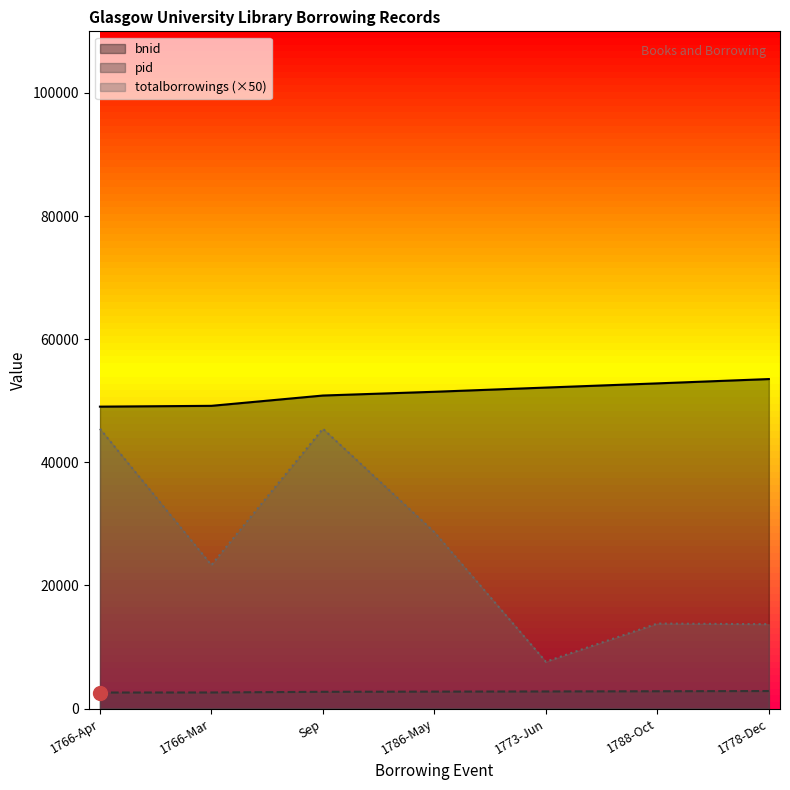

What is the spread (max minus min) of values at 1778-Dec?

50676